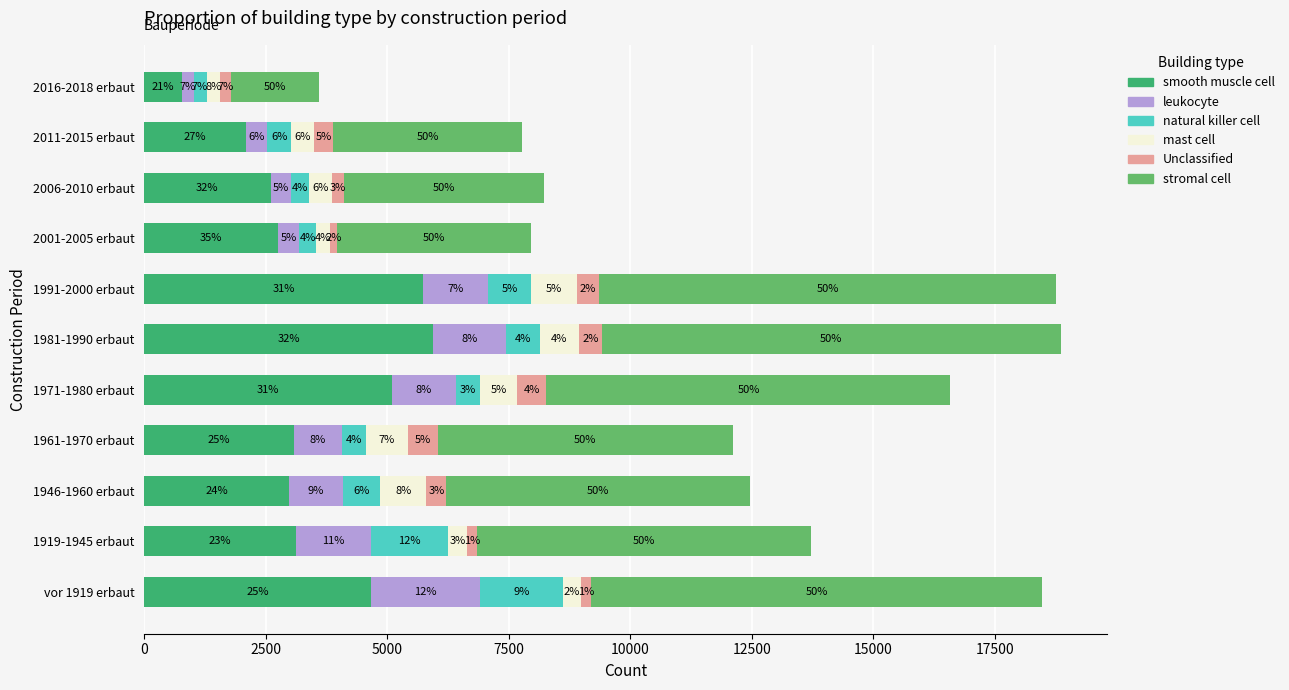

What are all the series names shown in the legend?

smooth muscle cell, leukocyte, natural killer cell, mast cell, Unclassified, stromal cell